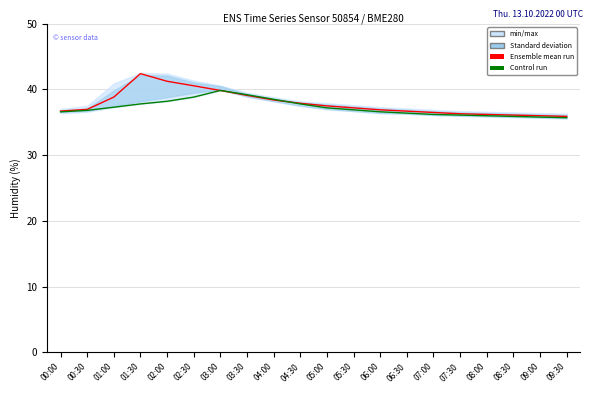

The Ensemble mean run series shows 22.4 at 04:00. True or false?

False